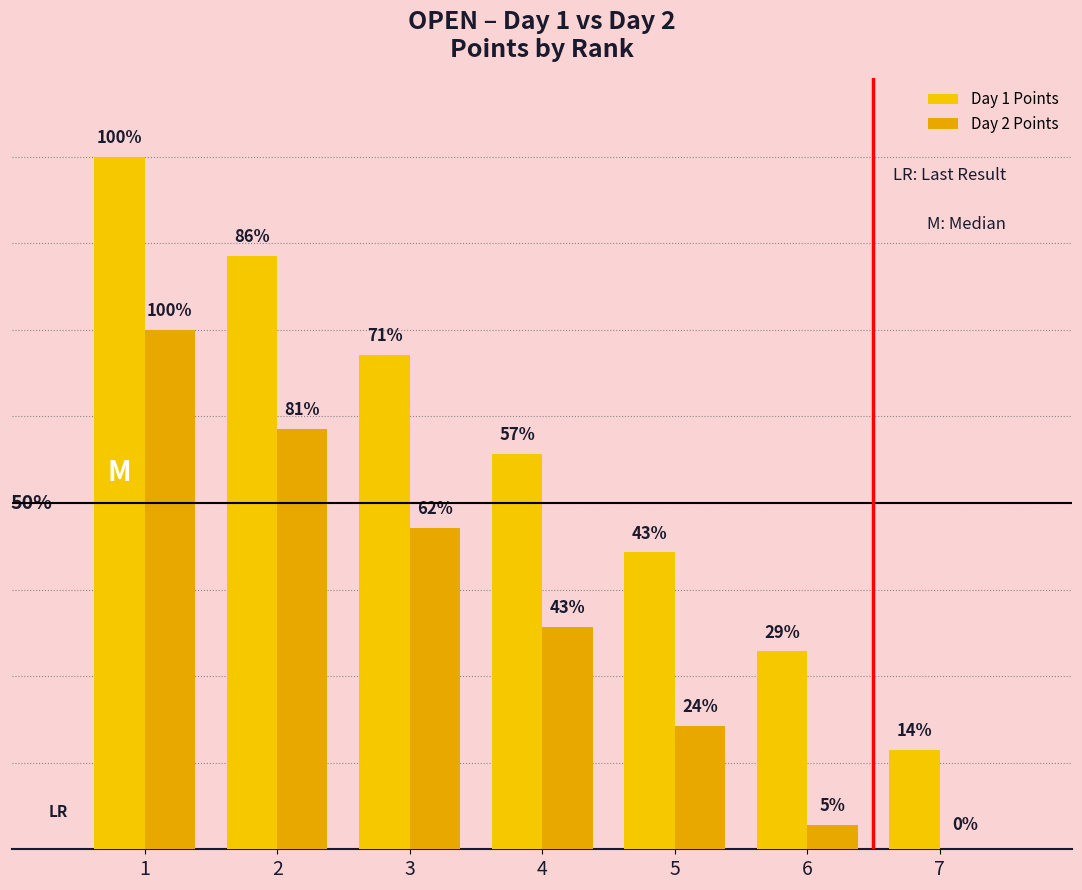

The Day 2 Points series shows 6 at 6. True or false?

False